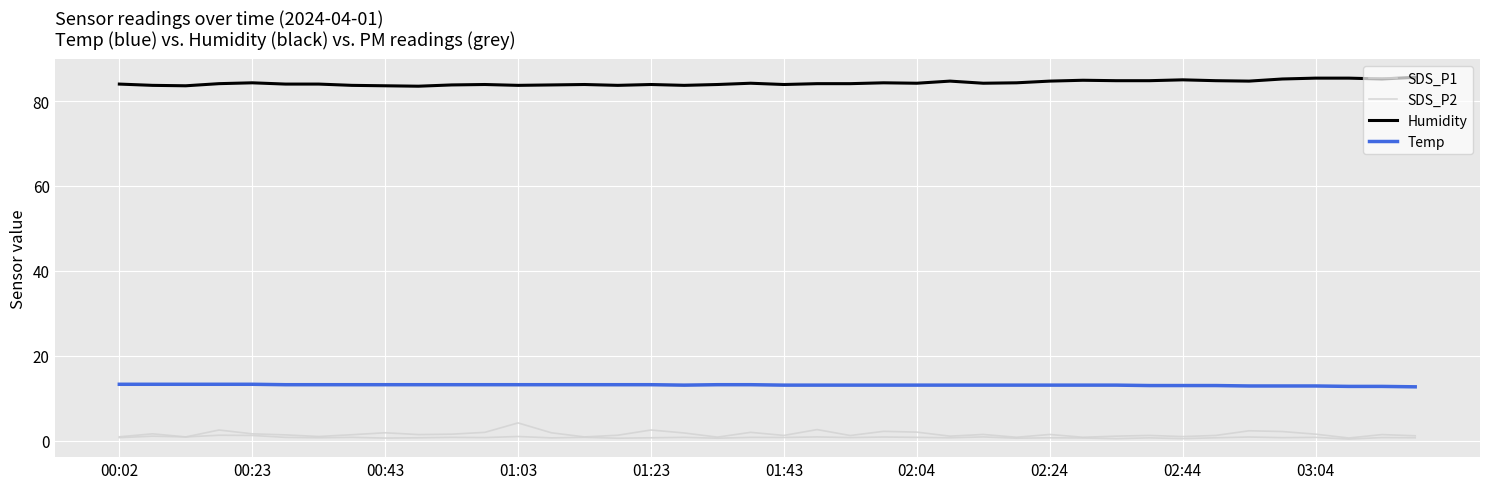

Which series has the widest spread of values?

SDS_P1